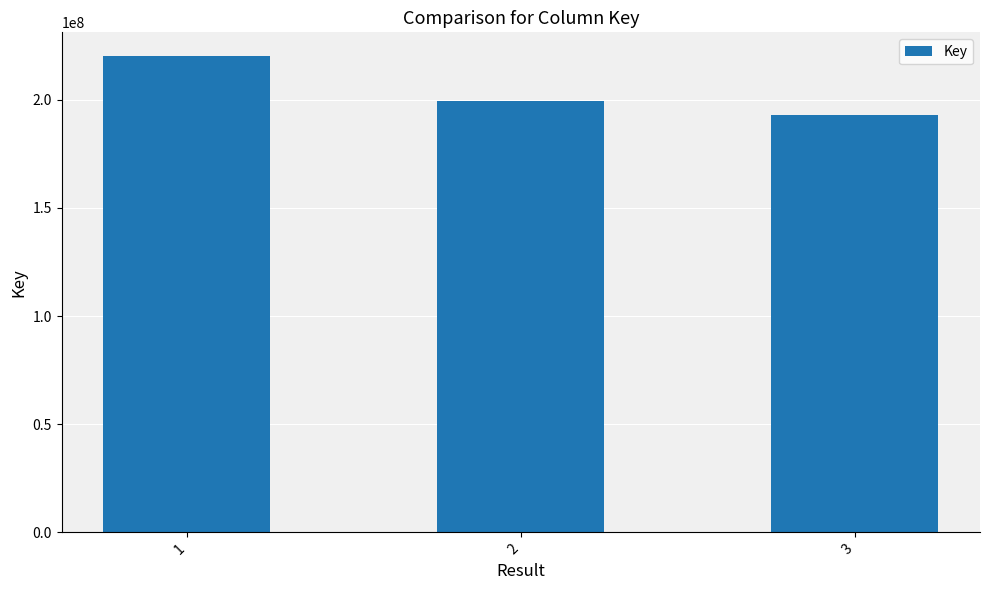

Count the number of data series in this chart.

1